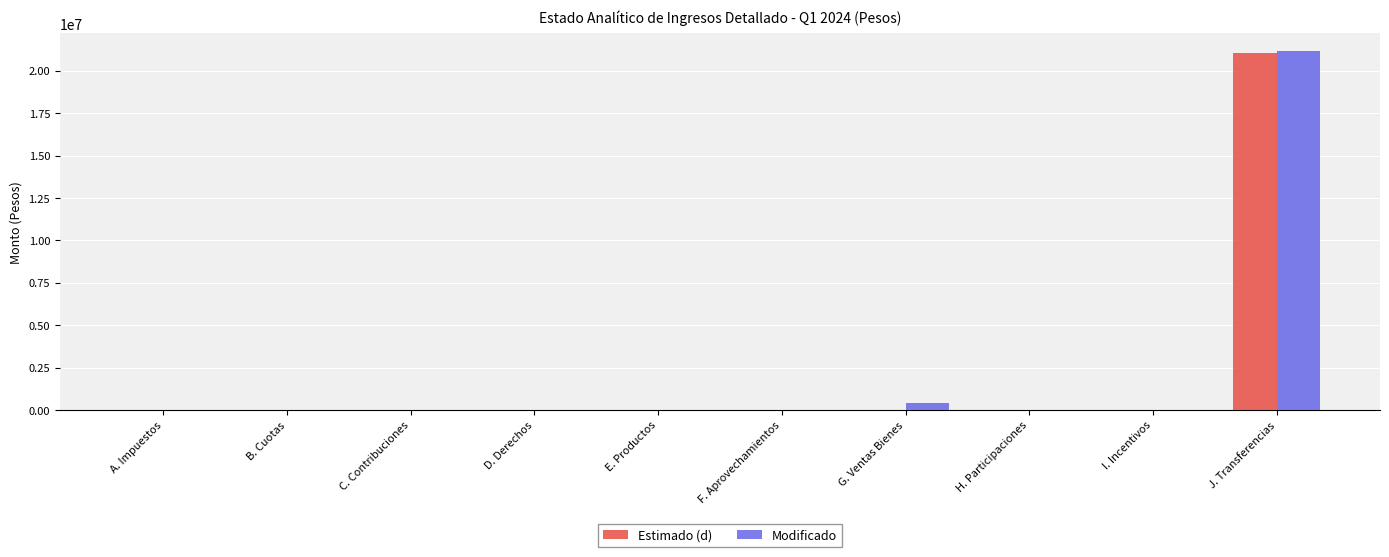

Between B. Cuotas and J. Transferencias, which series saw the biggest shift?

Modificado